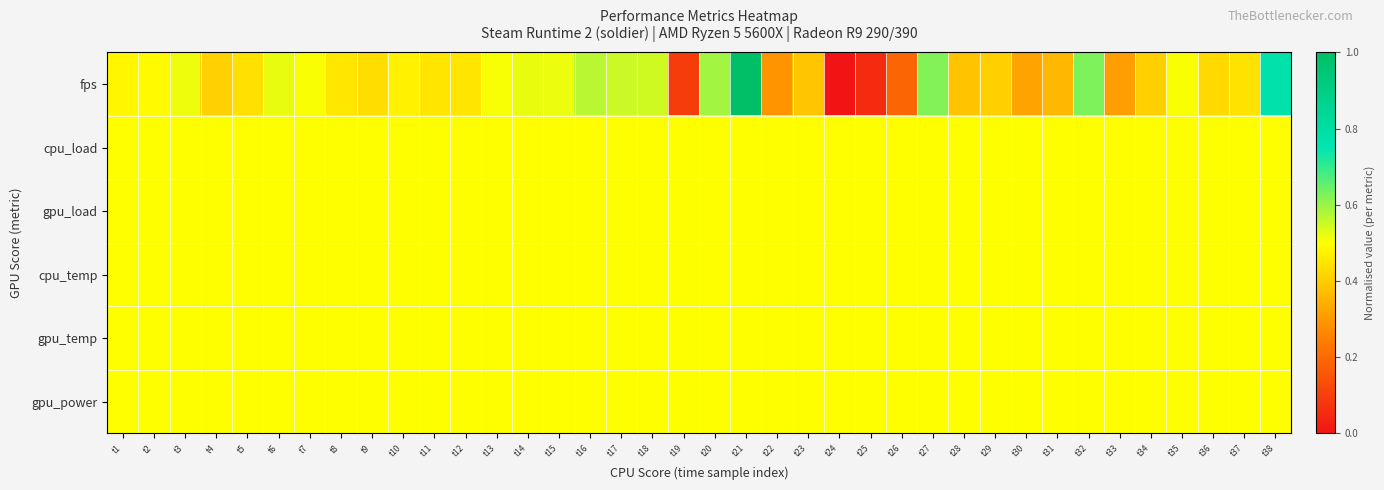

At how many categories does at least one series exceed 0?

38